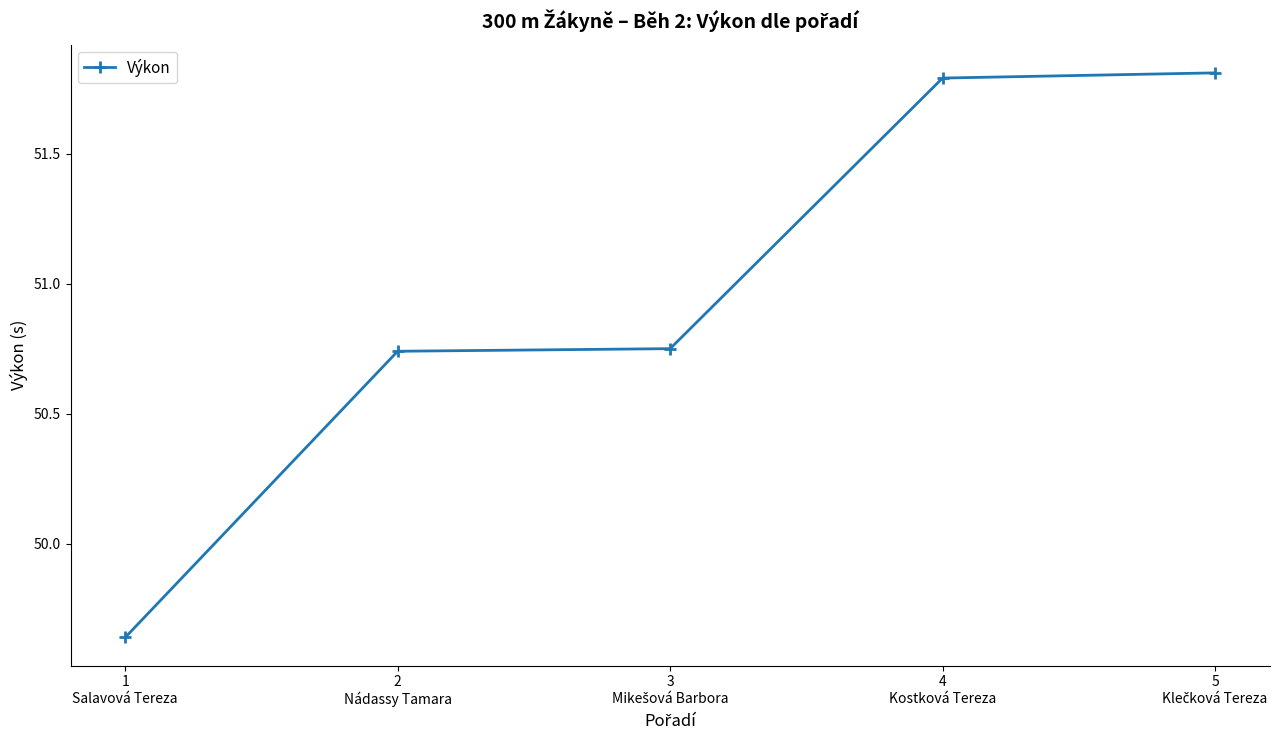

What is the sum of all values?

254.7